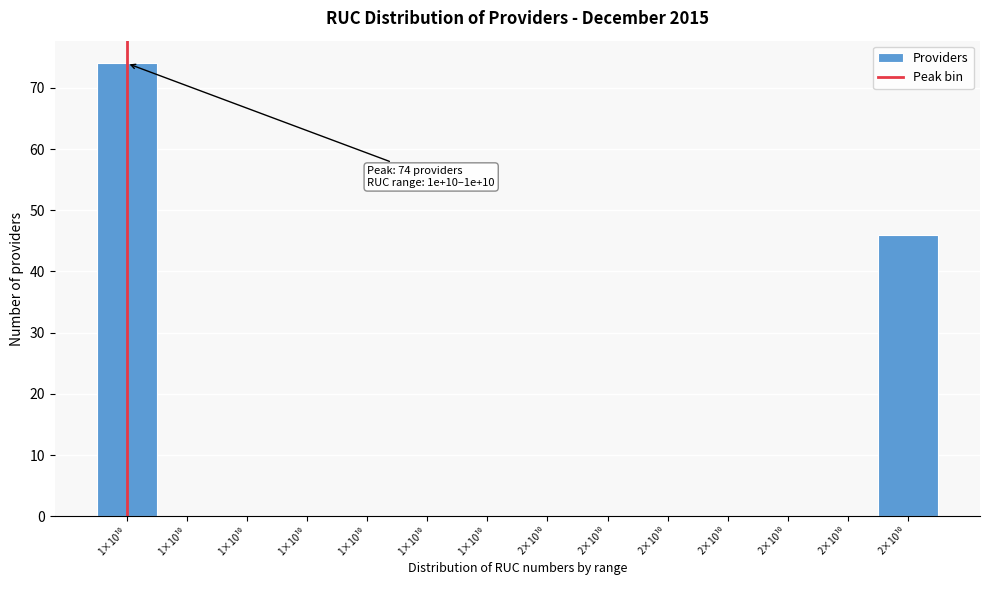

Are the bars horizontal?

No